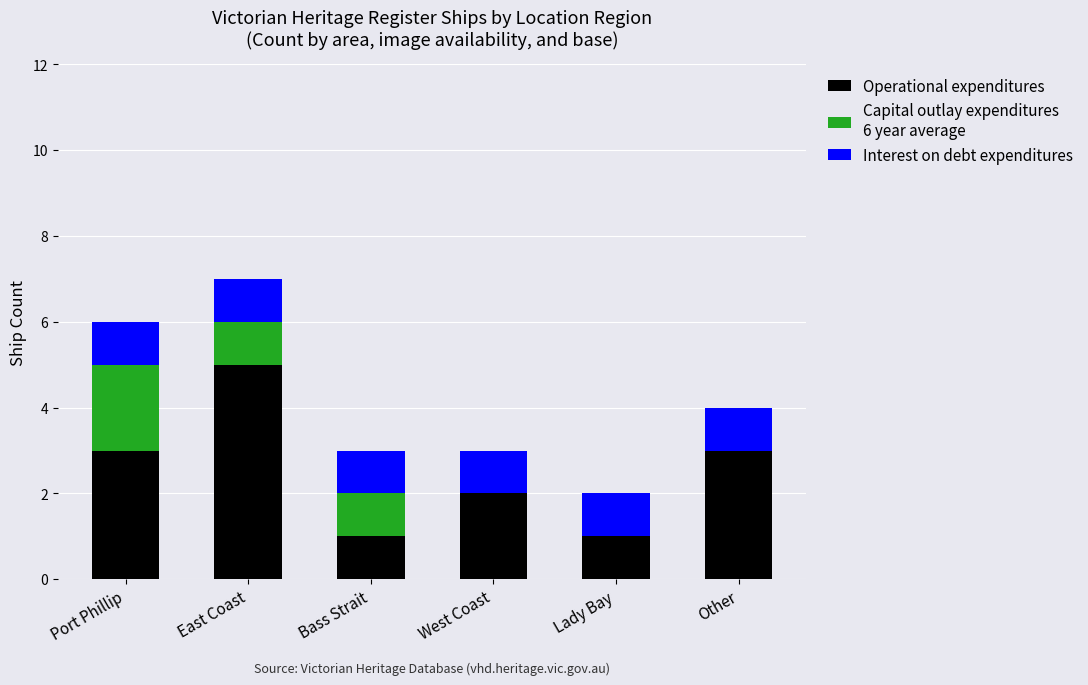

Reading left to right, transcribe the values for Operational expenditures.

Port Phillip=3	East Coast=5	Bass Strait=1	West Coast=2	Lady Bay=1	Other=3